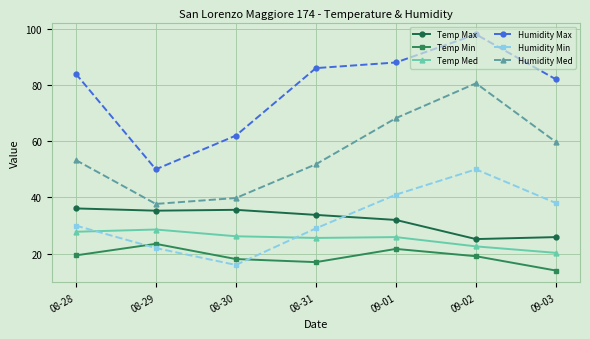

What are all the series names shown in the legend?

Temp Max, Temp Min, Temp Med, Humidity Max, Humidity Min, Humidity Med